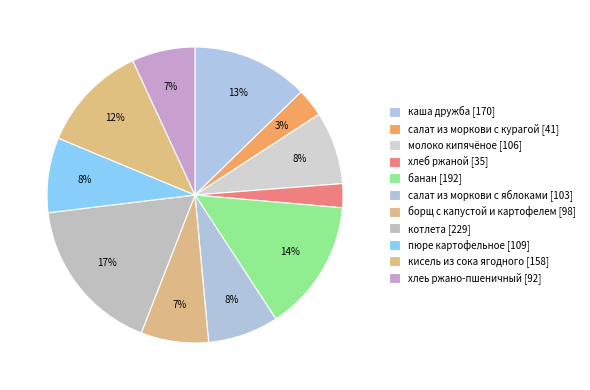

Count the number of slices in the pie.

11